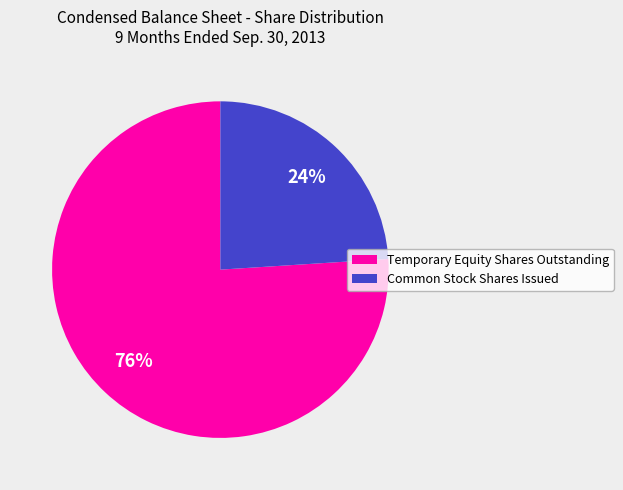

To the nearest percent, what portion does Temporary Equity Shares Outstanding represent?

76%